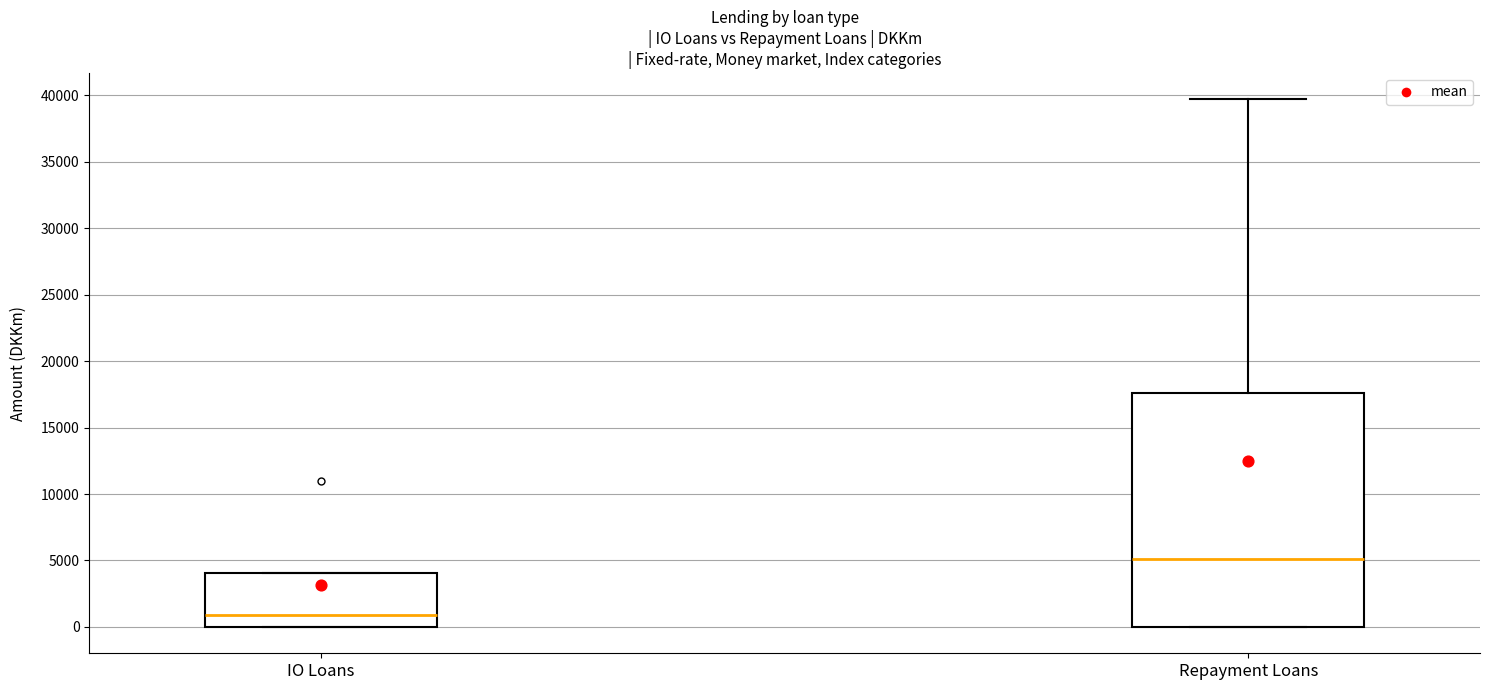

Where does the median line of the box for Repayment Loans sit on the y-axis? The values are not printed on the chart, so give them approximately, as read against the axis.

5000